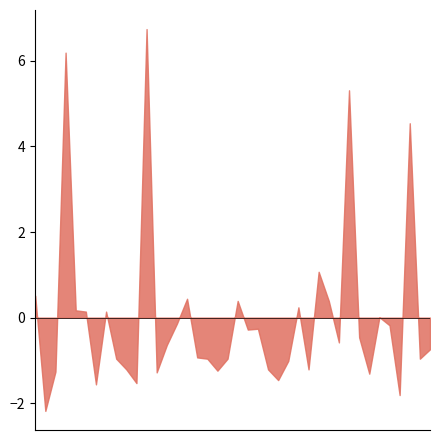

How many points are lower than both their immediate neighbors (excluding endpoints)?

12